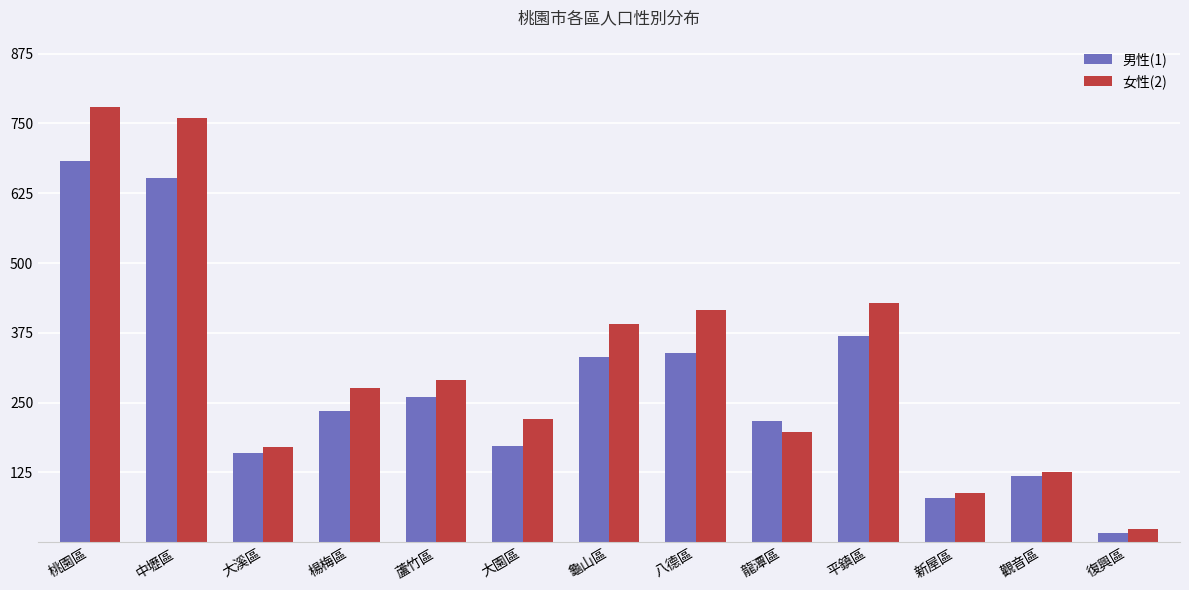

The 男性(1) series shows 851 at 中壢區. True or false?

False